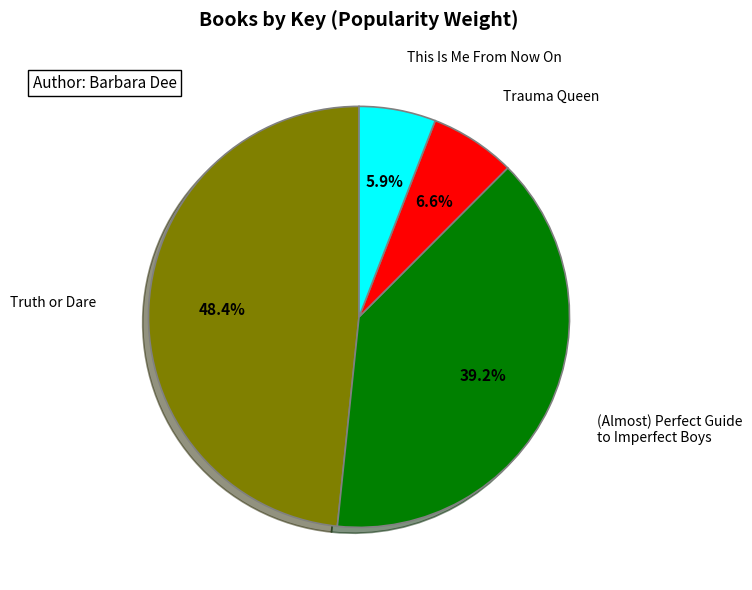

Is there a majority slice in this chart?

No